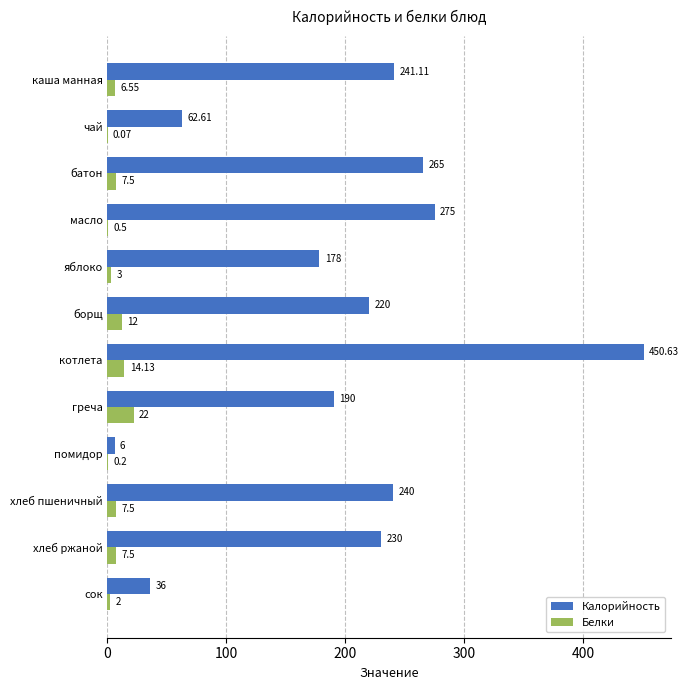

What is the sum of the Калорийность values at батон and яблоко?

443.0